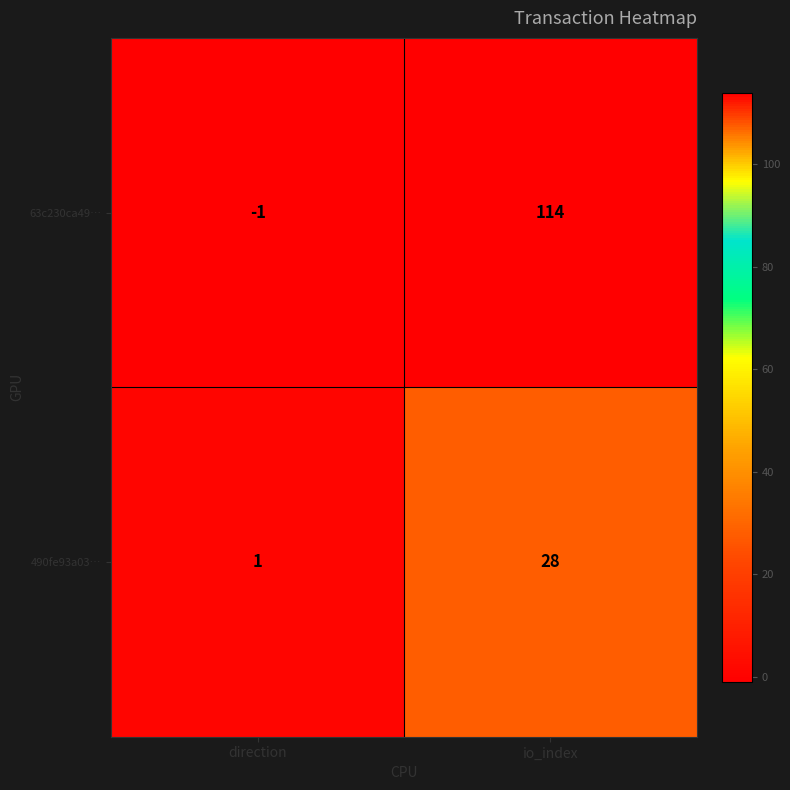

Rank the series at direction from lowest to highest value.

63c230ca49…, 490fe93a03…